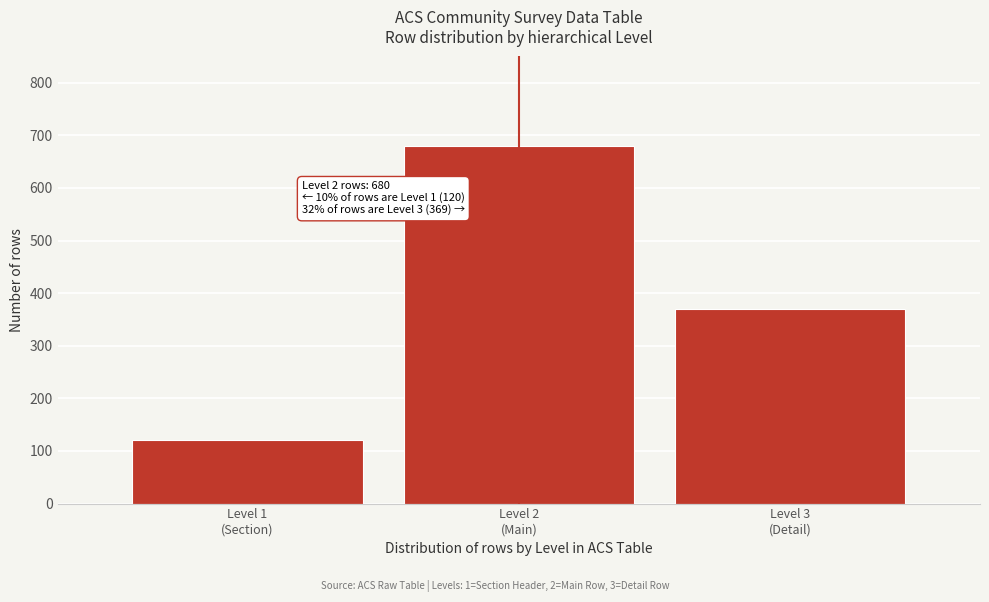

Reading right to left, what are all the values shown in this chart?

369	680	120